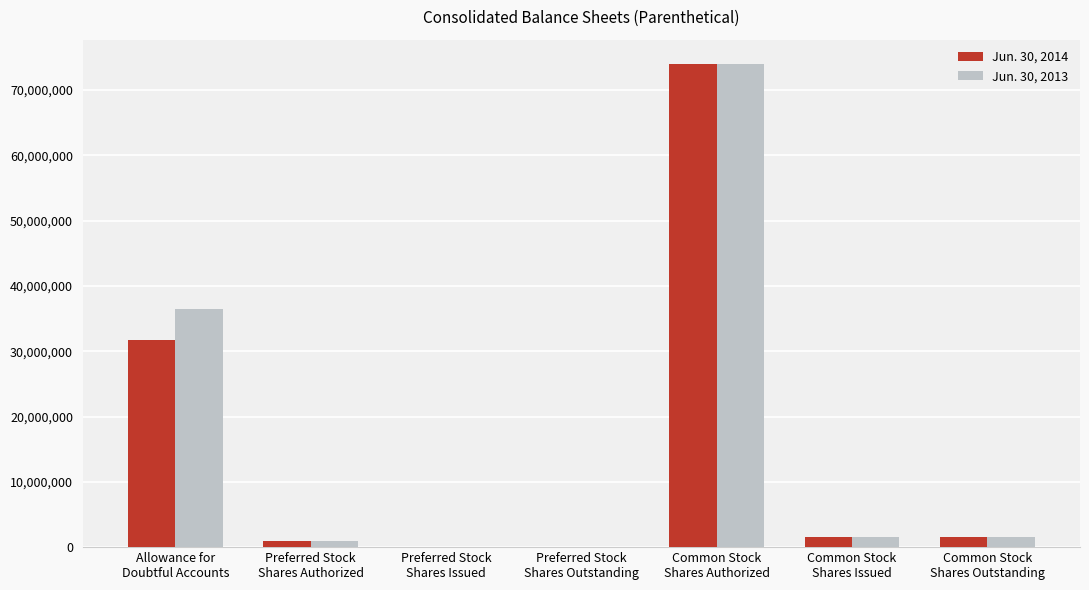

Count the number of data series in this chart.

2